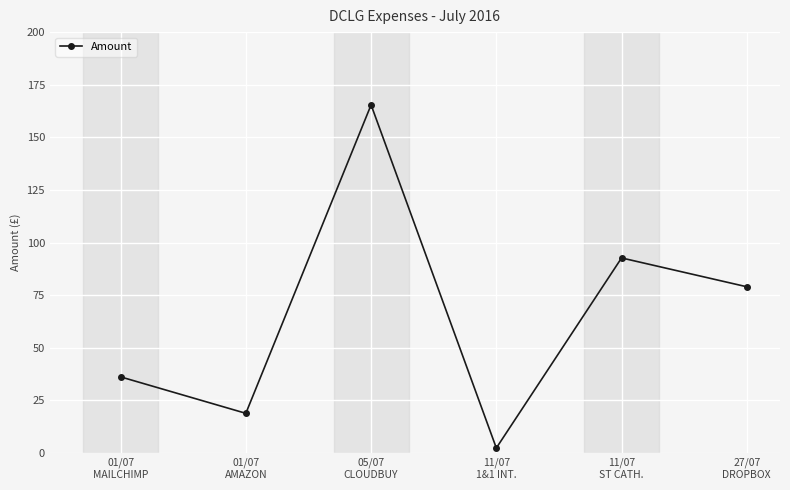

Rank the categories by value from highest to lowest.

05/07
CLOUDBUY, 11/07
ST CATH., 27/07
DROPBOX, 01/07
MAILCHIMP, 01/07
AMAZON, 11/07
1&1 INT.